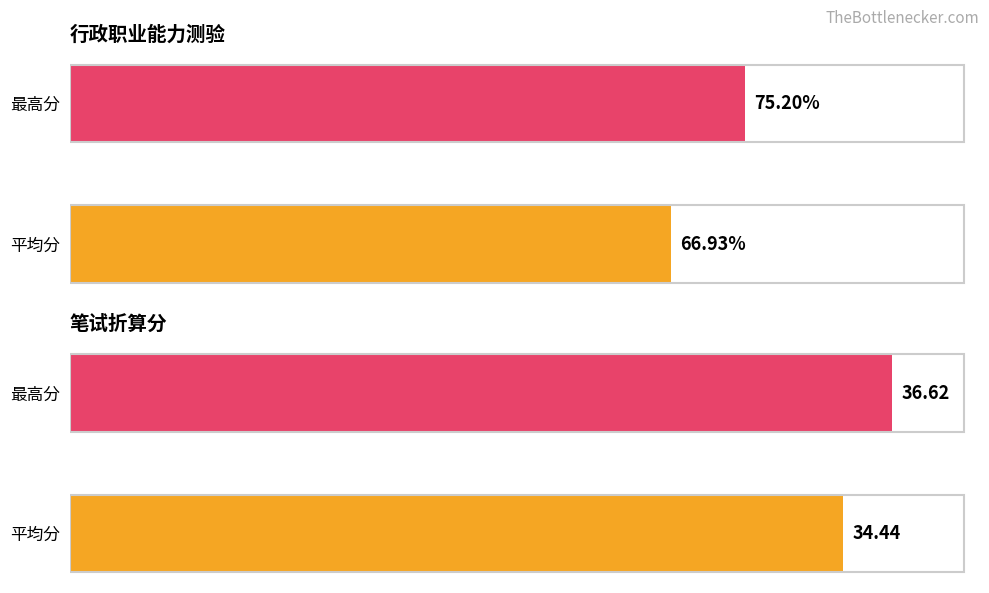

Does the chart contain any negative values?

No